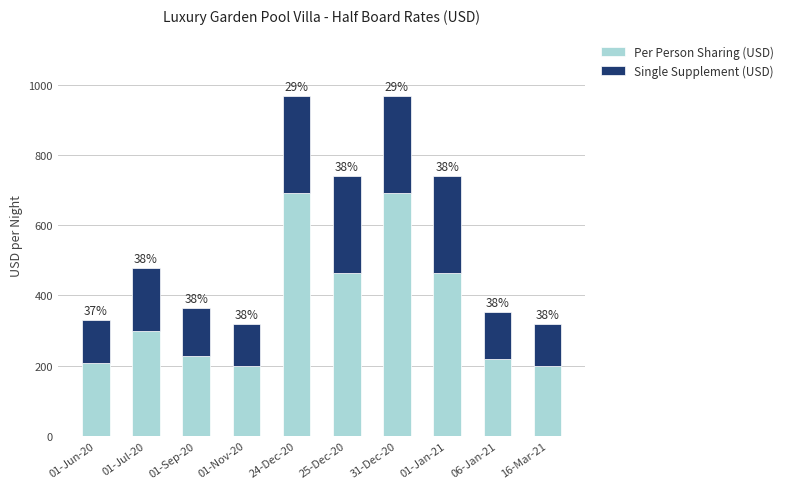

Are the bars horizontal?

No